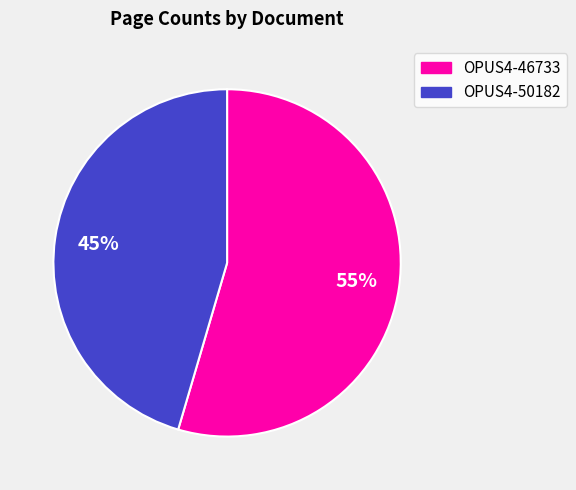

What percentage is the OPUS4-46733 slice, to the nearest percent?

55%